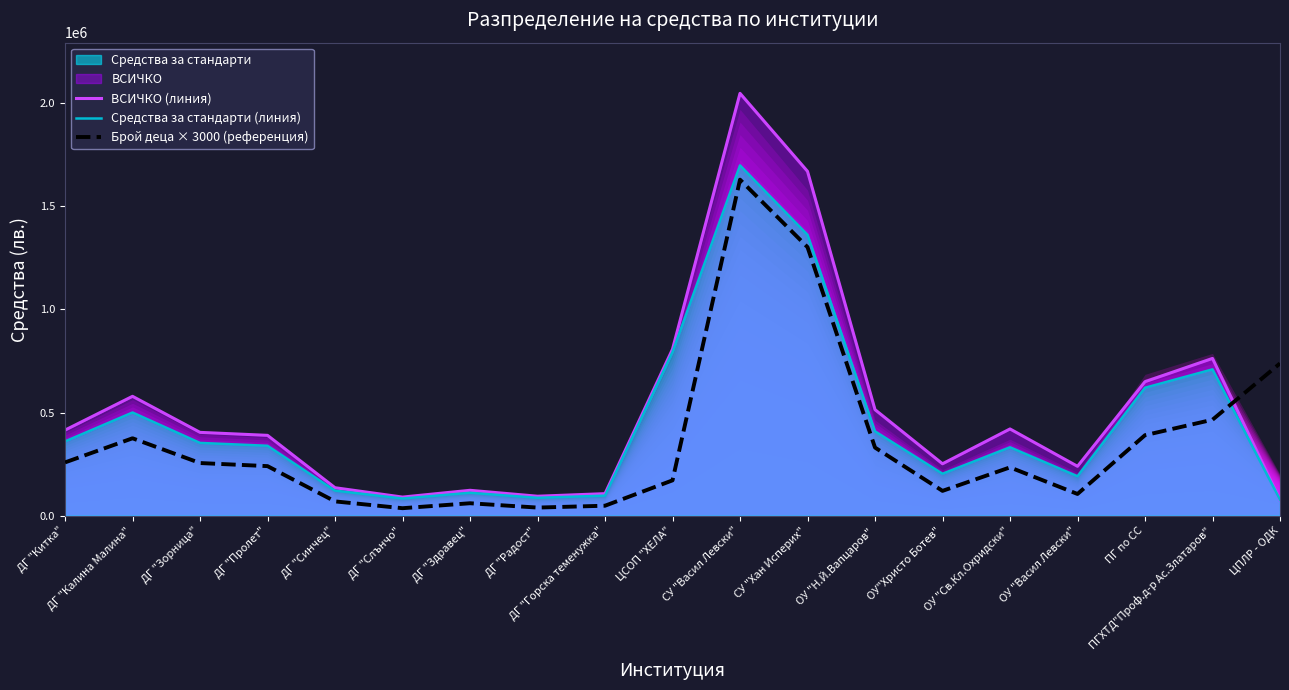

What is the minimum value for ВСИЧКО (линия)?

77140